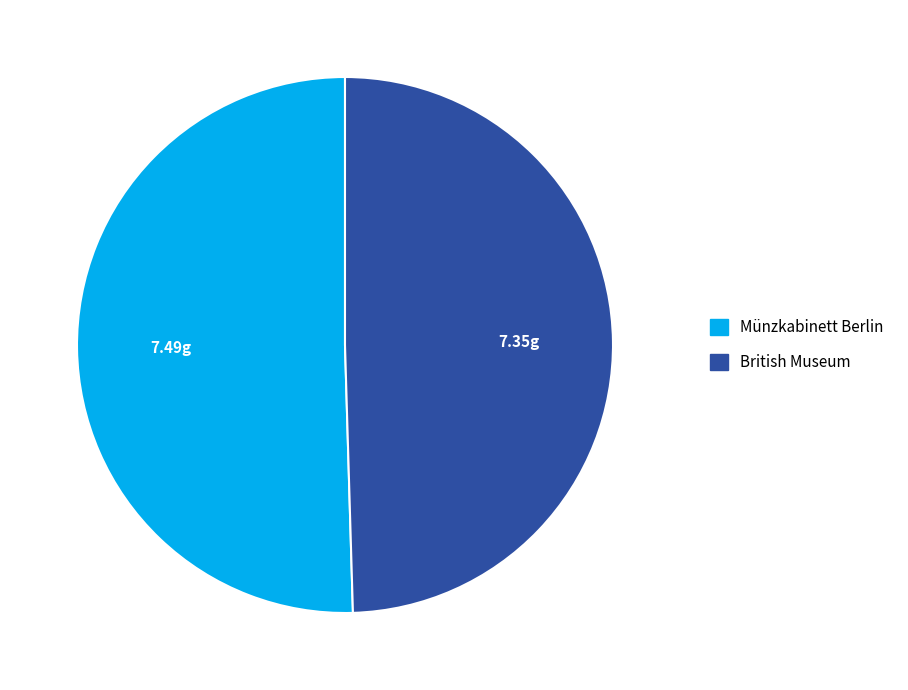

Which slice is the smallest?

British Museum